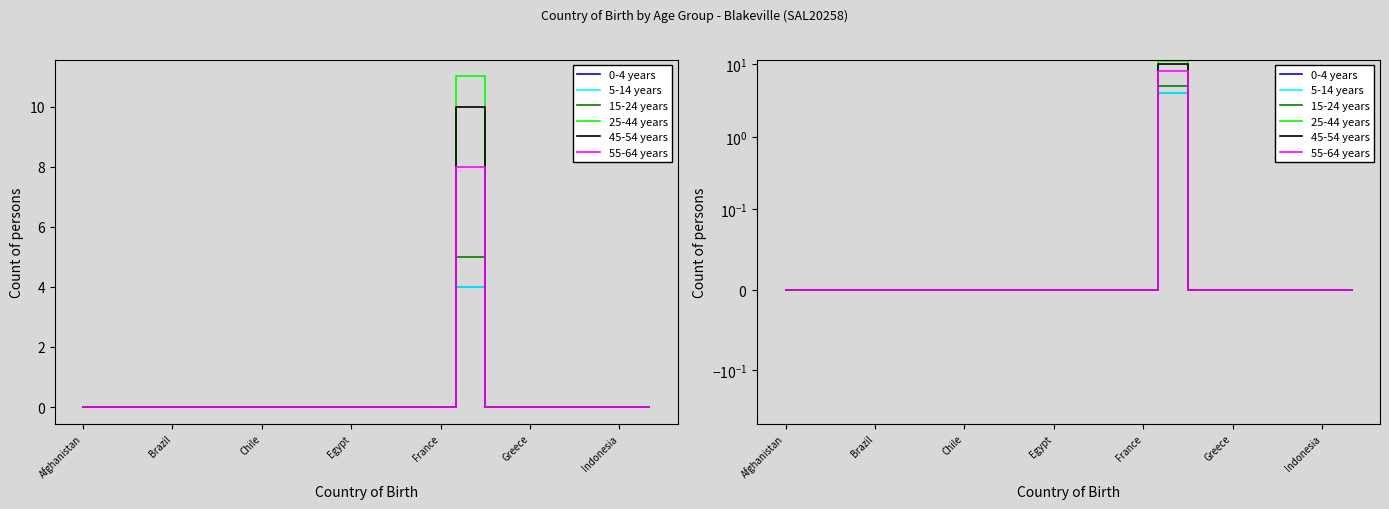

What is the sum of all 25-44 years values?

11